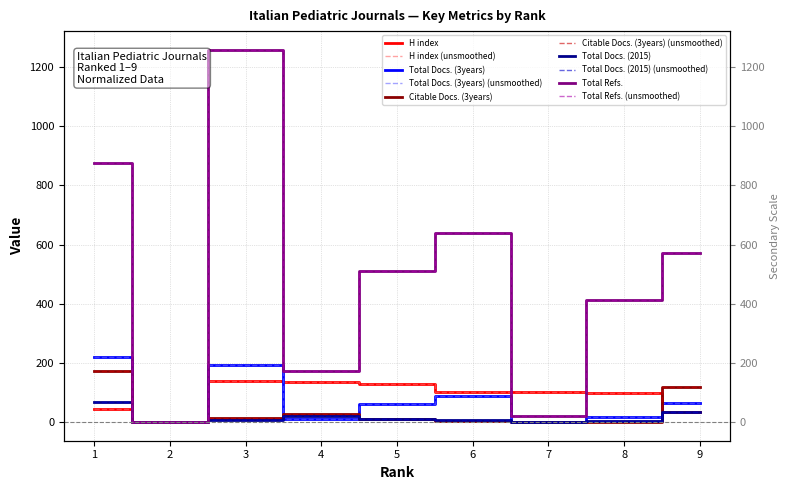

What is the total value across all series at 1?

1377